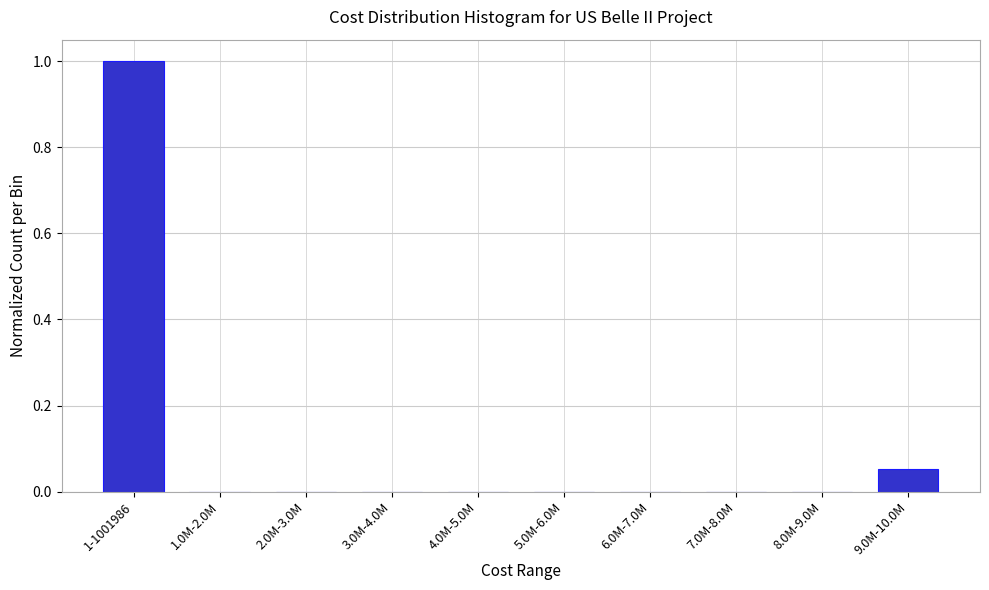

The chart shows a value of -0.6 at 3.0M-4.0M. True or false?

False